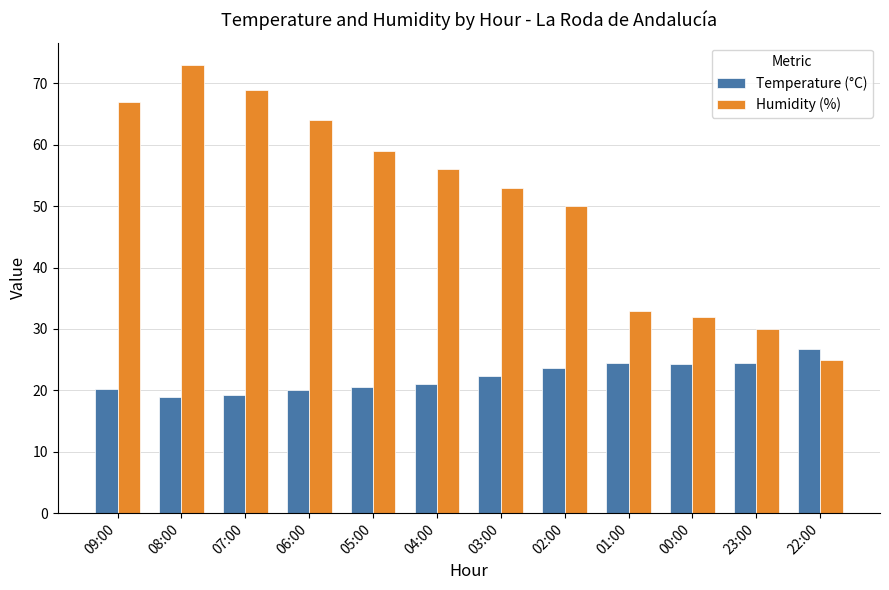

What is the difference between the Temperature (°C) values at 01:00 and 02:00?

0.8